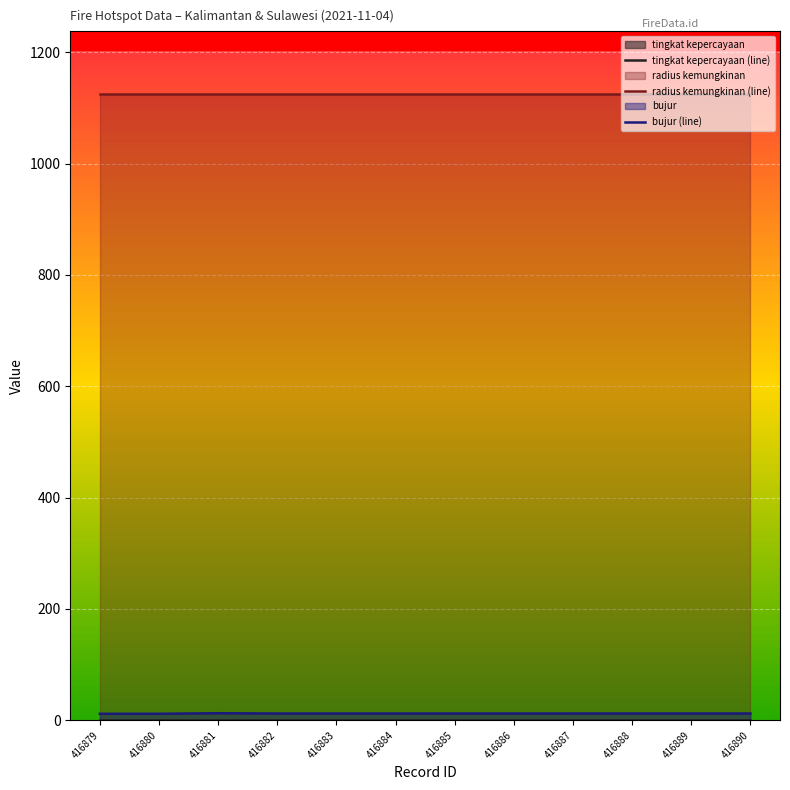

At which label does tingkat kepercayaan (line) reach its peak?

416879